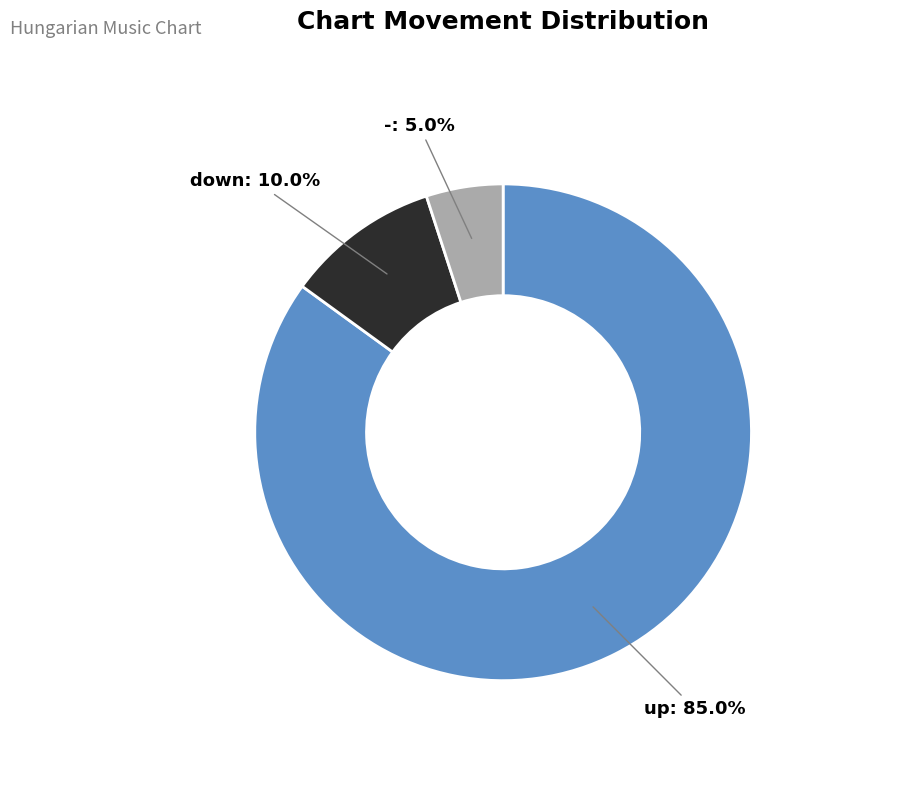

Is there a majority slice in this chart?

Yes